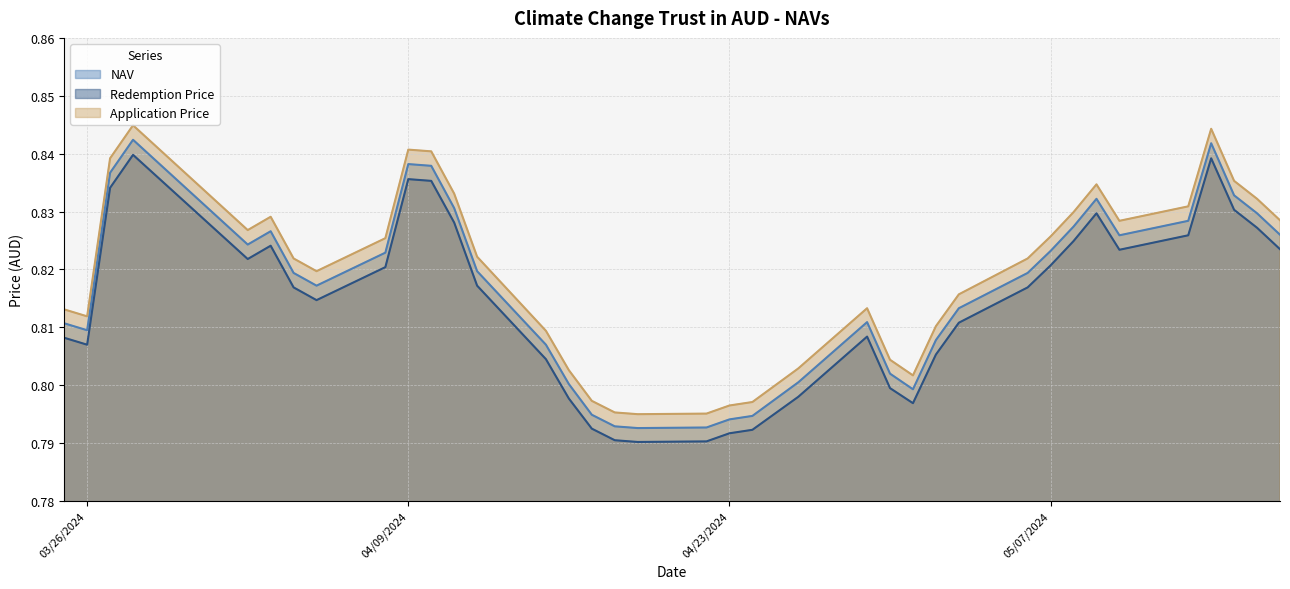

True or false: Redemption Price has more than 1 interior local peaks.

True